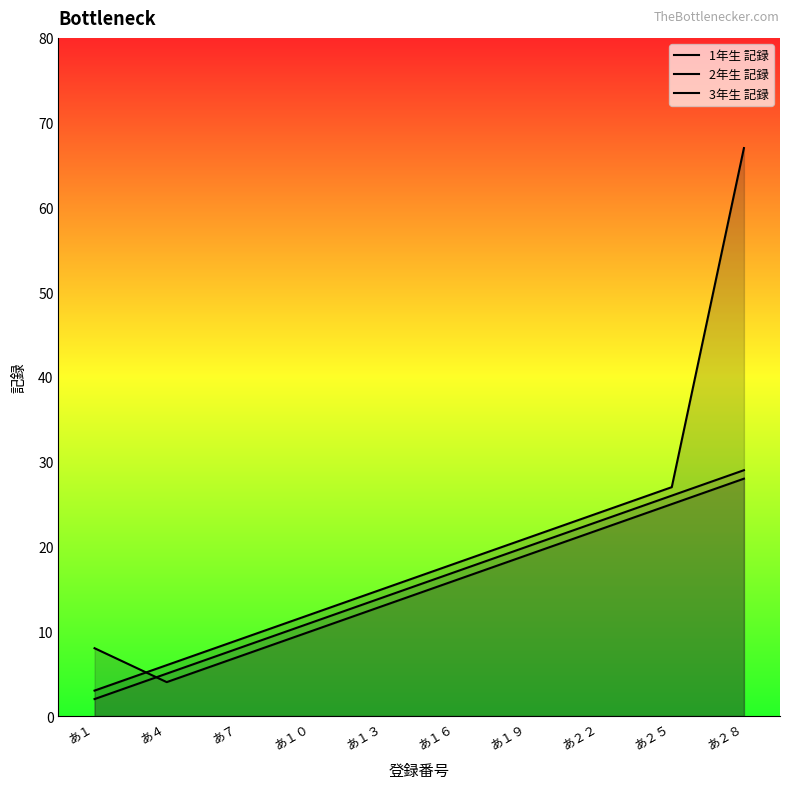

Which series has the largest total across all categories?

3年生 記録